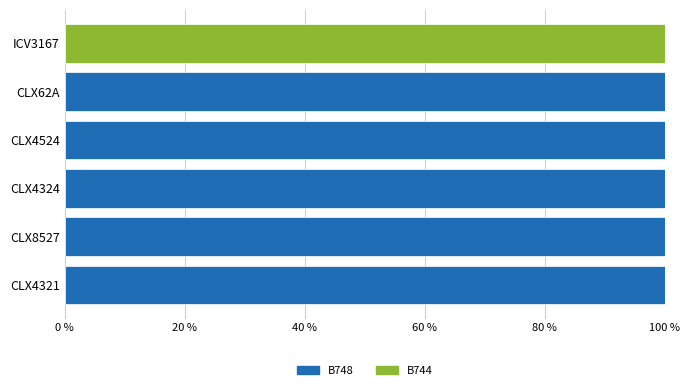

What are all the series names shown in the legend?

B748, B744